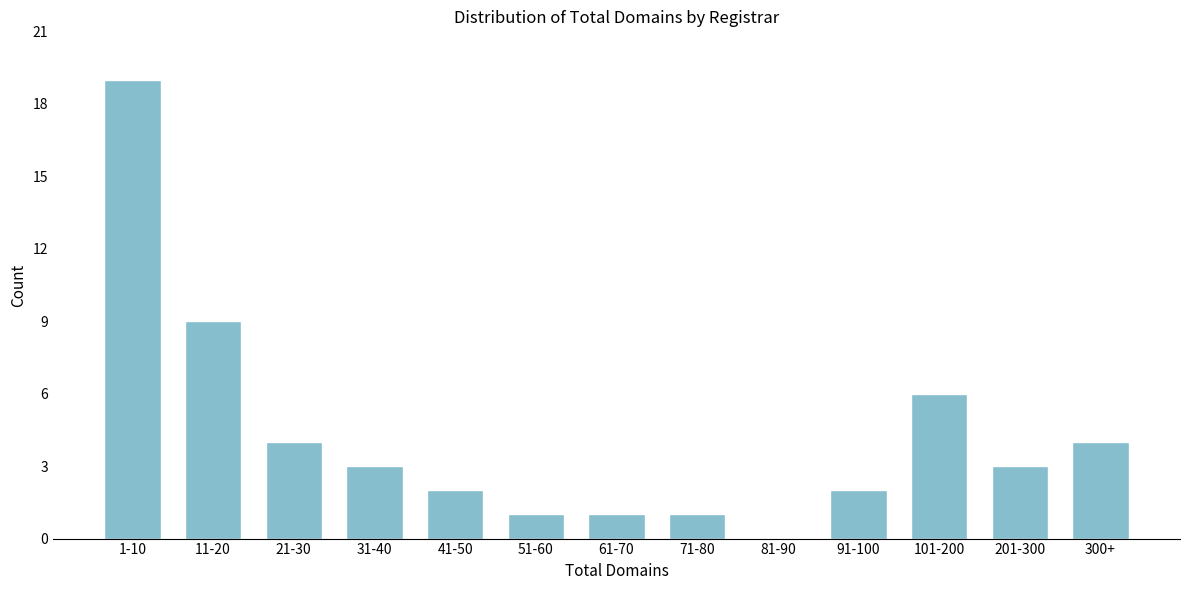

Reading left to right, extract all data points from this chart.

1-10=19	11-20=9	21-30=4	31-40=3	41-50=2	51-60=1	61-70=1	71-80=1	81-90=0	91-100=2	101-200=6	201-300=3	300+=4